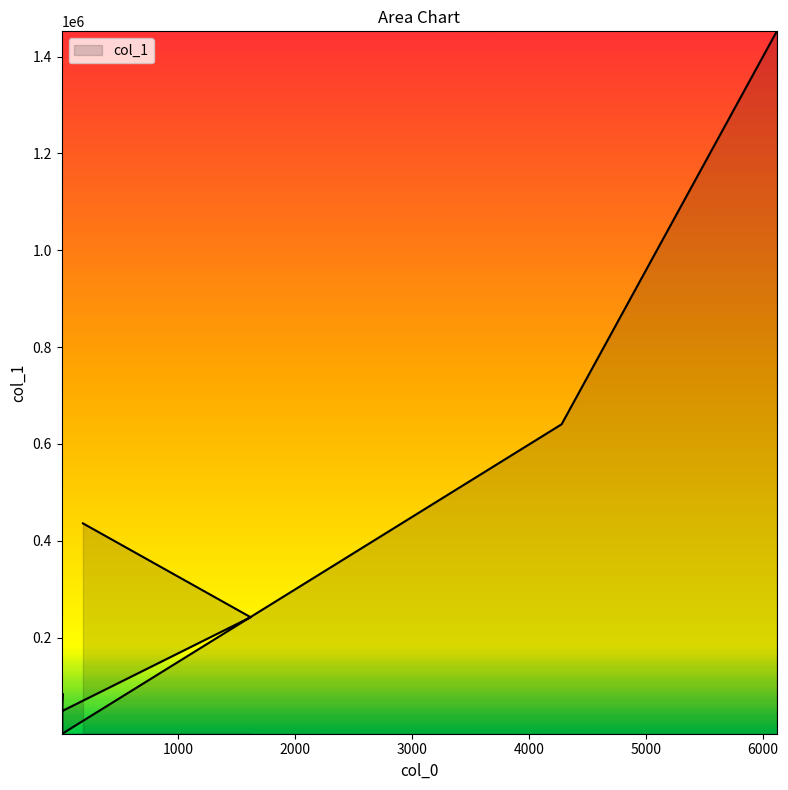

What is the change in value from 188 to 13?

-351488